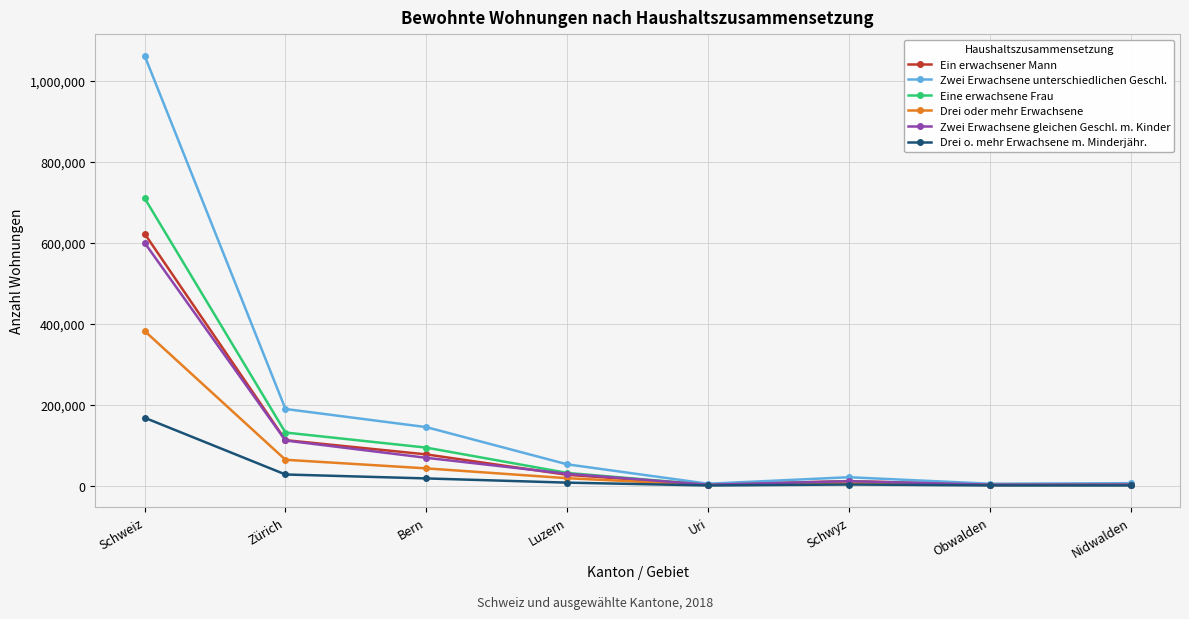

Is it true that Drei oder mehr Erwachsene equals 2124 at Nidwalden?

True